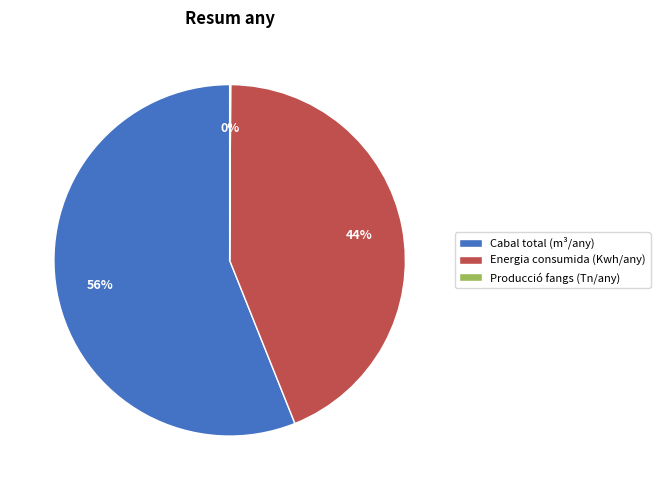

The Energia consumida (Kwh/any) slice represents 51% of the pie. True or false?

False